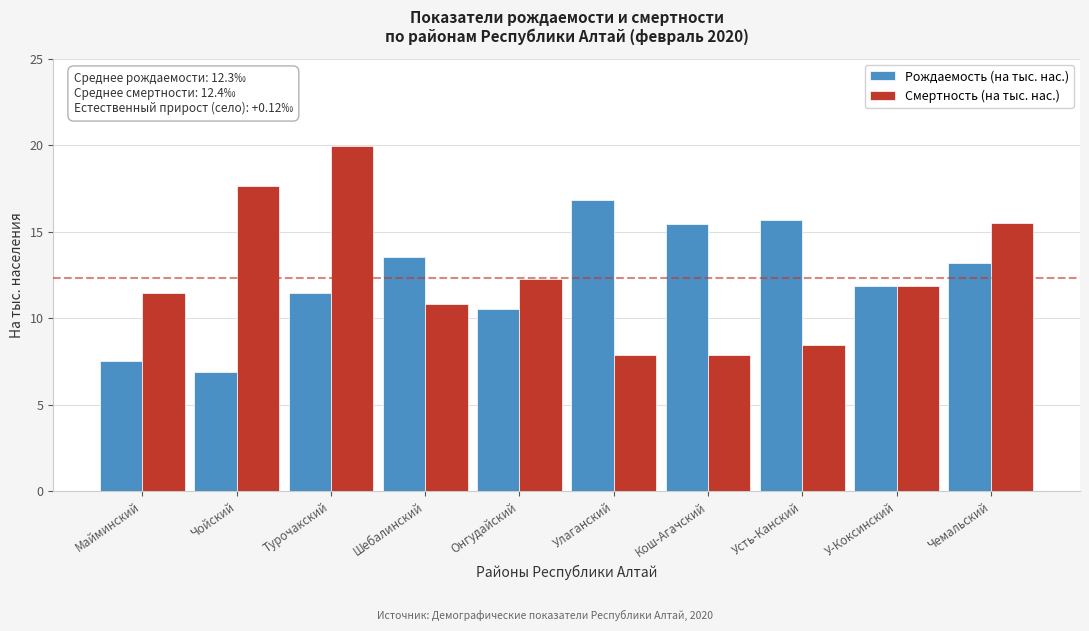

Reading left to right, list all the values displayed in this chart.

Рождаемость (на тыс. нас.): 7.5	6.9	11.5	13.6	10.5	16.8	15.5	15.7	11.9	13.2
Смертность (на тыс. нас.): 11.4	17.7	20.0	10.9	12.3	7.9	7.9	8.5	11.9	15.5